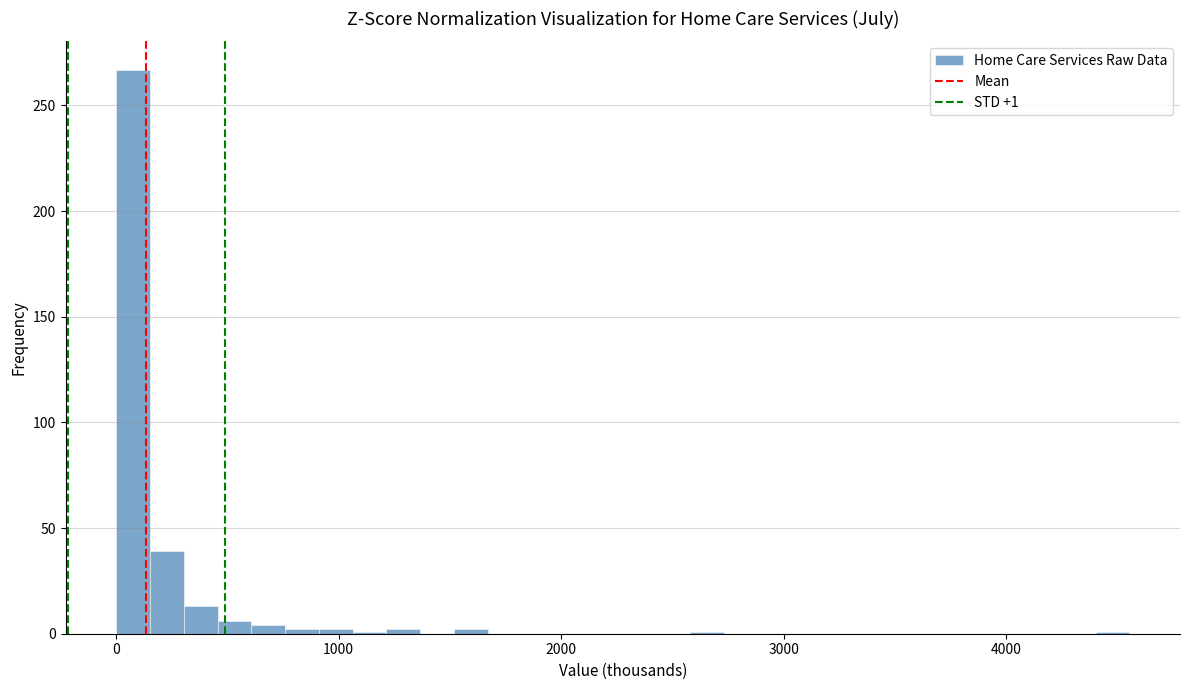

Around what value on the x-axis is the tallest bar? Give the approximate position of its centre, as read against the axis.

100